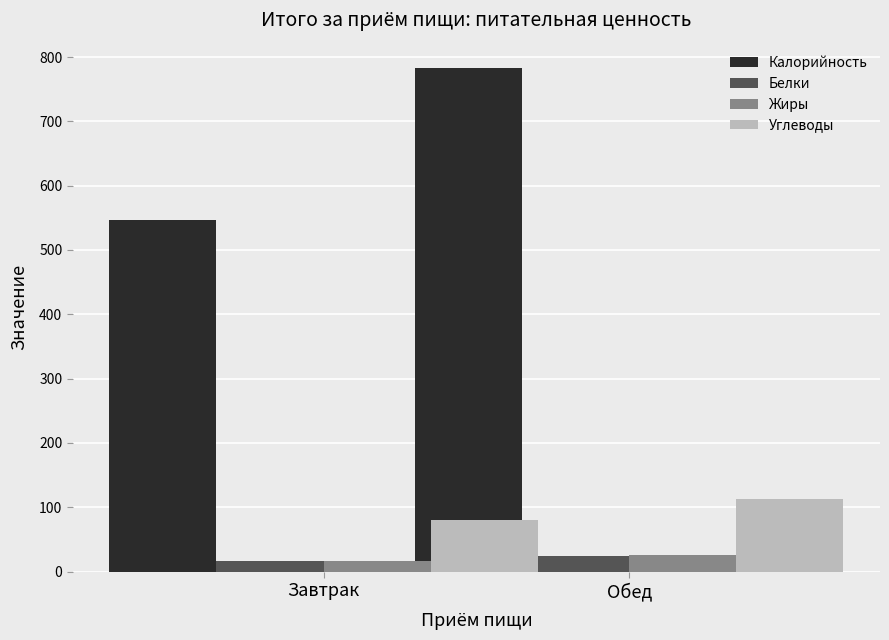

What is the maximum value shown in the chart?

783.2